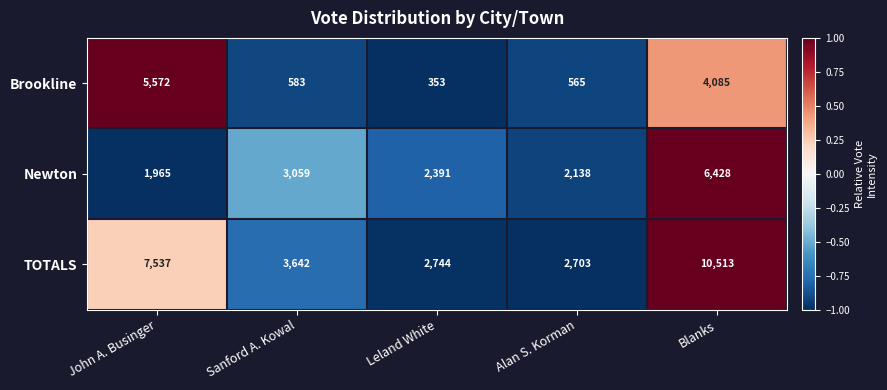

Read the Newton value at Blanks, to the nearest 100.

6400